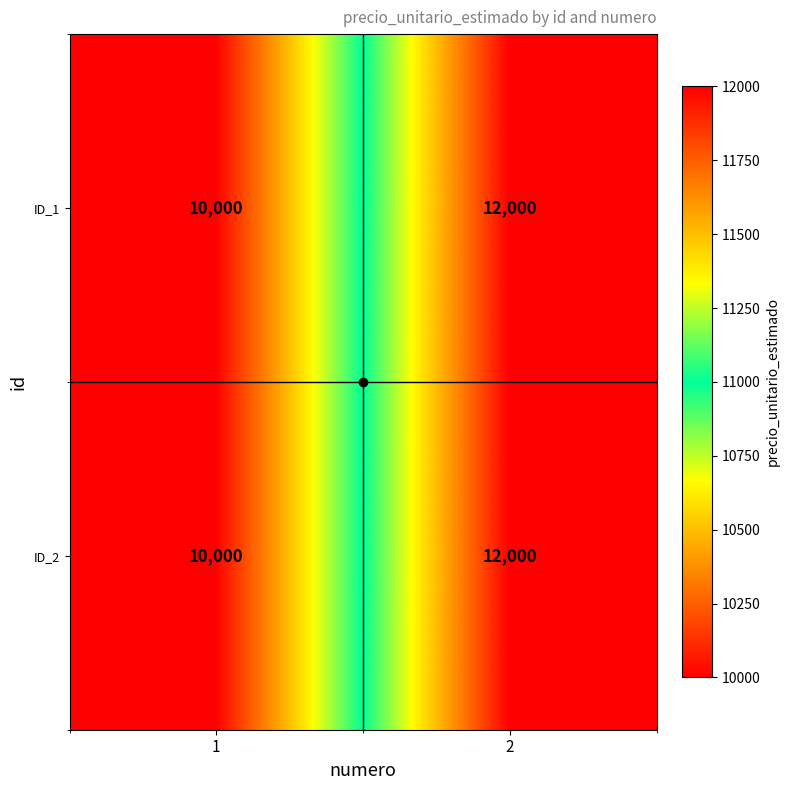

What is the average value of the ID_2 series?

11000